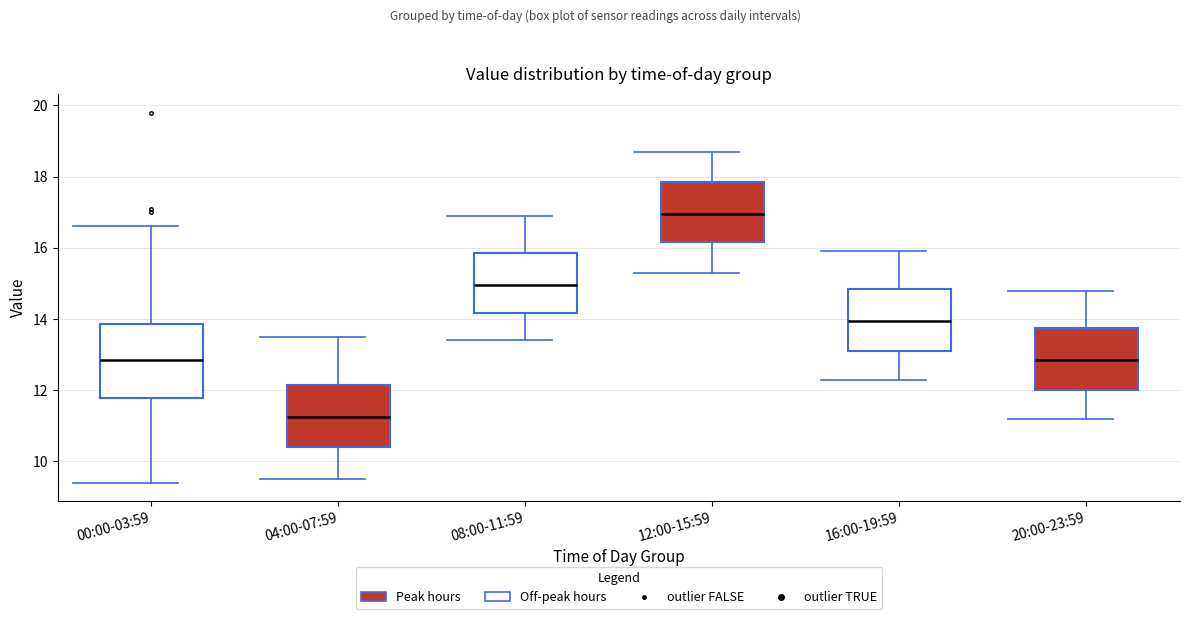

Reading left to right, read every box against the y-axis: the position of its median line, the range the box covers, and the ends of its whiskers. The values are not printed on the chart, so give them approximately, as read against the axis.

00:00-03:59: median 12.8, box 11.8 to 13.8, whiskers 9.4 to 16.6
04:00-07:59: median 11.2, box 10.4 to 12.2, whiskers 9.6 to 13.6
08:00-11:59: median 15.0, box 14.2 to 15.8, whiskers 13.4 to 17.0
12:00-15:59: median 17.0, box 16.2 to 17.8, whiskers 15.4 to 18.8
16:00-19:59: median 14.0, box 13.2 to 14.8, whiskers 12.4 to 16.0
20:00-23:59: median 12.8, box 12.0 to 13.8, whiskers 11.2 to 14.8